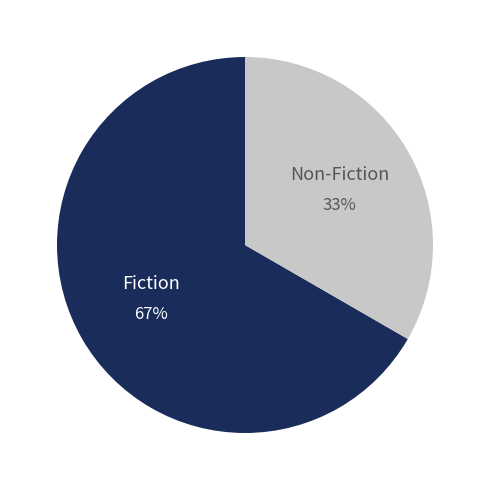

The Non-Fiction slice represents 46% of the pie. True or false?

False